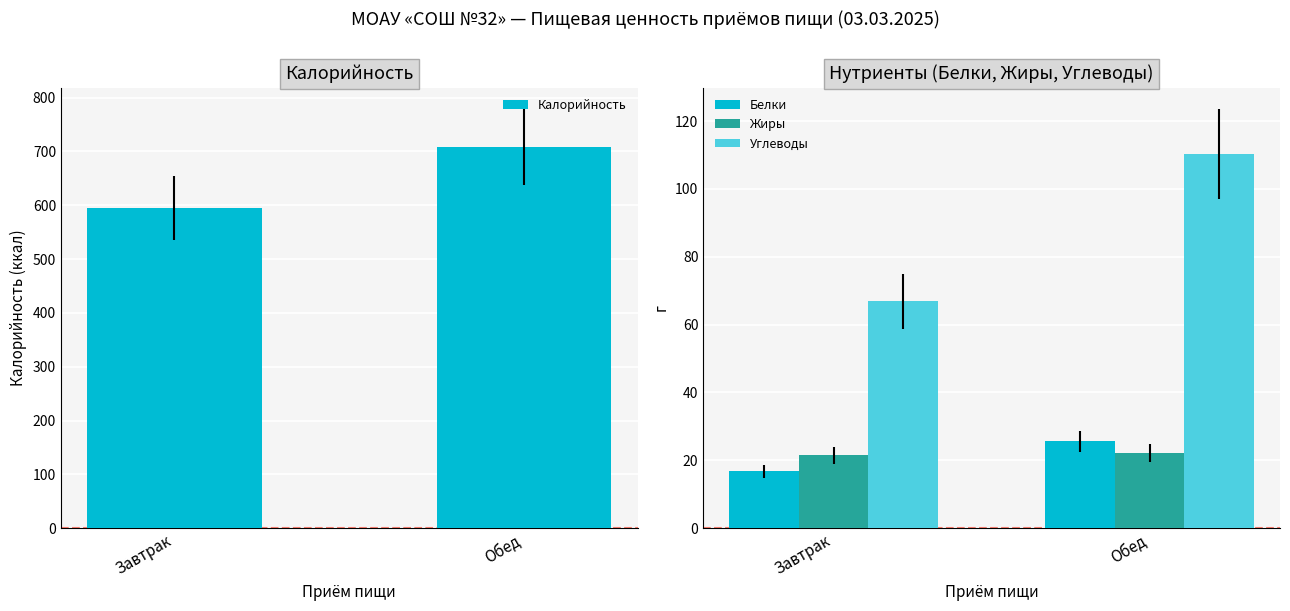

How many values in the Углеводы series exceed 110?

1